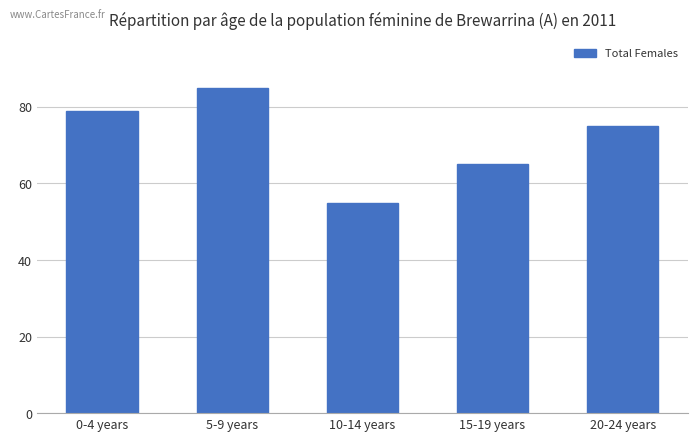

What is the label of the 1st bar from the right?

20-24 years